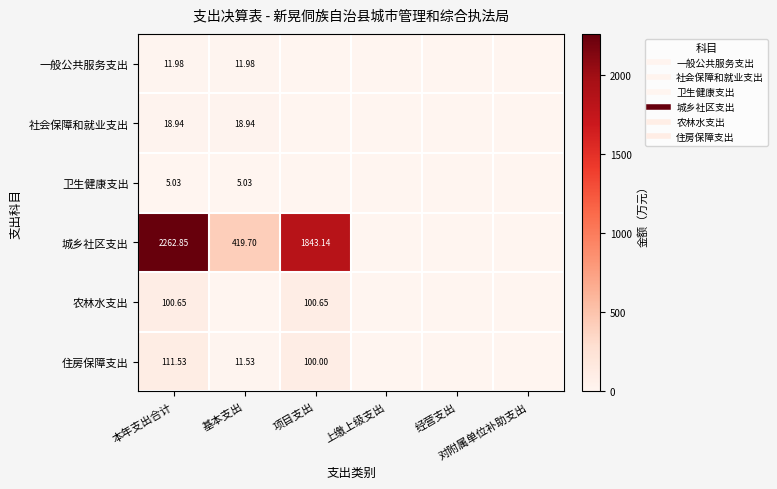

Which series changed the most between 基本支出 and 经营支出?

城乡社区支出